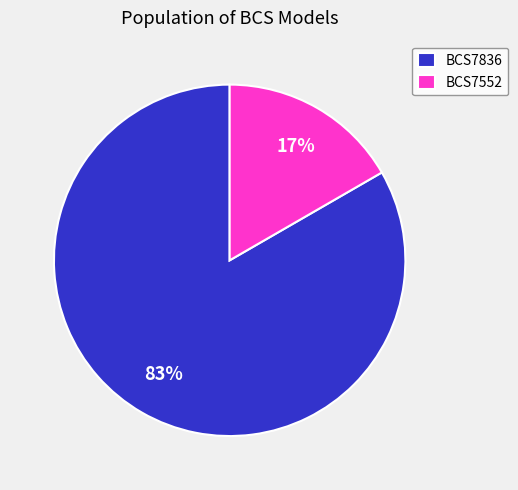

Which category has the smallest portion of the pie?

BCS7552